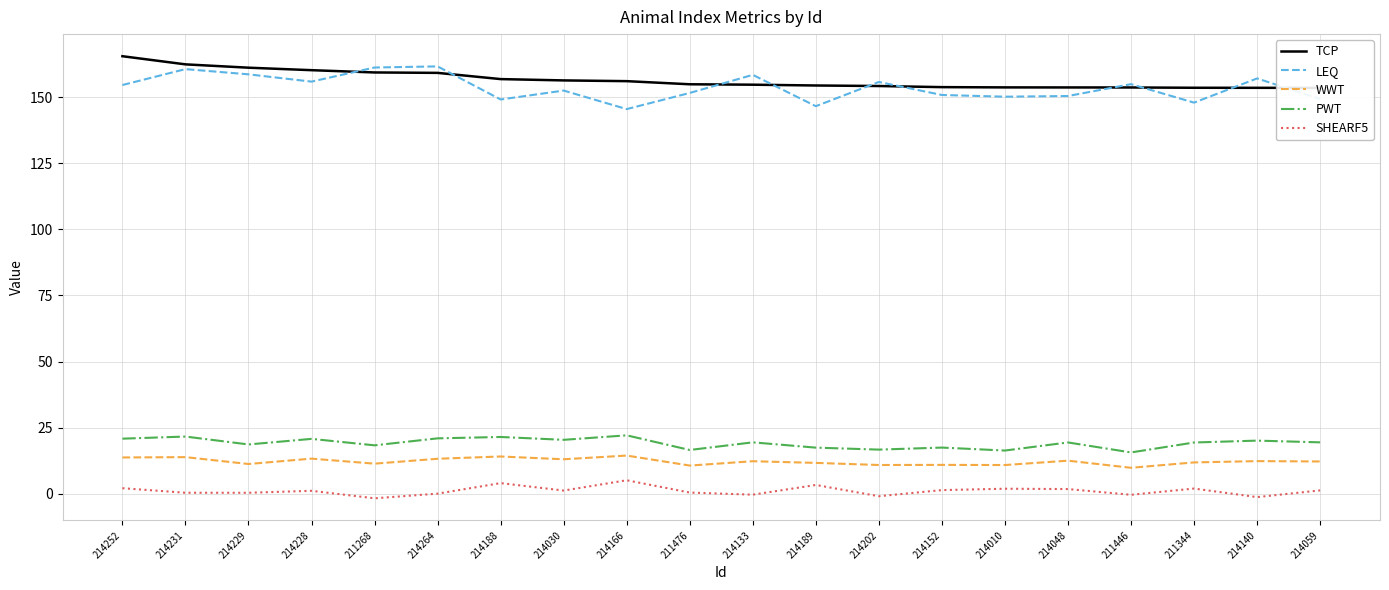

Reading left to right, extract all data points from this chart.

TCP: 165.5	162.4	161.1	160.2	159.3	159.2	156.8	156.3	156.0	154.9	154.7	154.4	154.2	153.8	153.7	153.7	153.7	153.5	153.5	153.5
LEQ: 154.6	160.6	158.6	155.9	161.2	161.6	149.1	152.5	145.5	151.6	158.4	146.6	155.7	150.8	150.2	150.4	154.9	147.9	157.1	149.3
WWT: 13.7	13.9	11.3	13.3	11.4	13.2	14.1	13.1	14.5	10.7	12.3	11.7	10.9	10.9	10.9	12.5	9.8	11.9	12.4	12.2
PWT: 20.9	21.6	18.7	20.8	18.3	21.0	21.5	20.4	22.1	16.6	19.5	17.5	16.7	17.5	16.4	19.4	15.6	19.4	20.1	19.5
SHEARF5: 2.1	0.4	0.4	1.1	-1.7	0.1	4.0	1.2	5.1	0.5	-0.3	3.3	-0.9	1.4	1.9	1.8	-0.4	2.0	-1.2	1.3